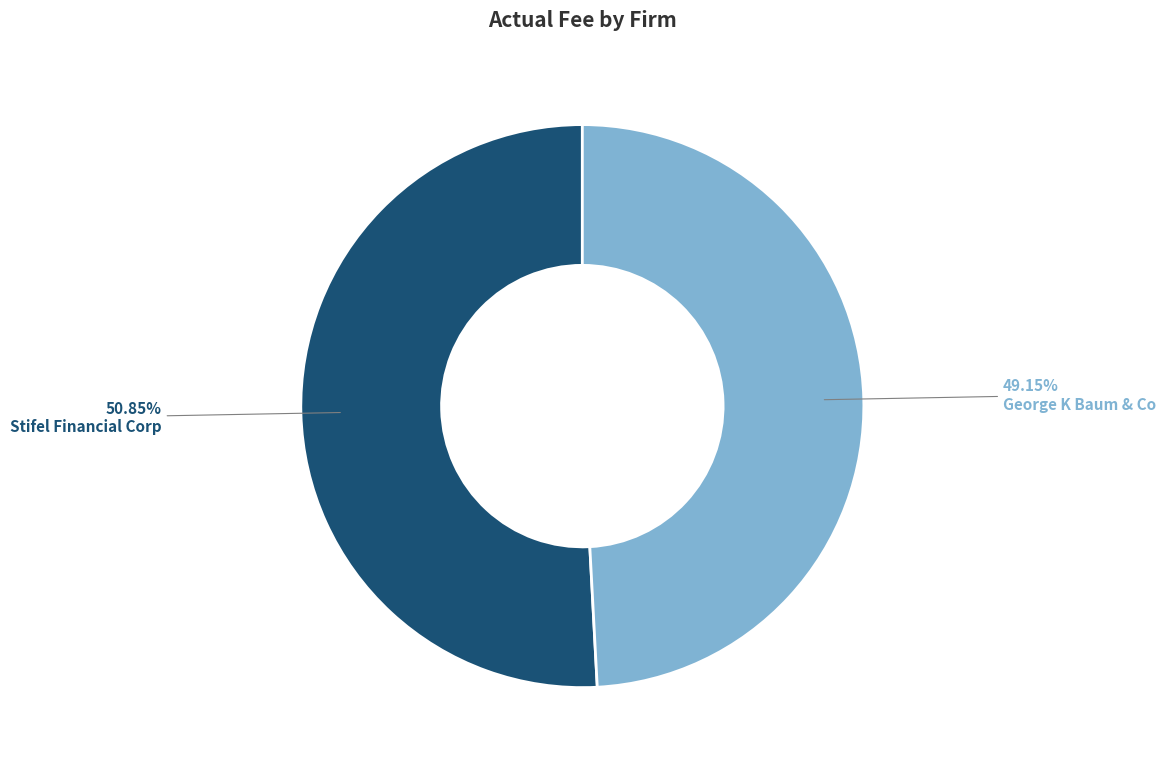

To the nearest percent, what is the average slice percentage?

50%